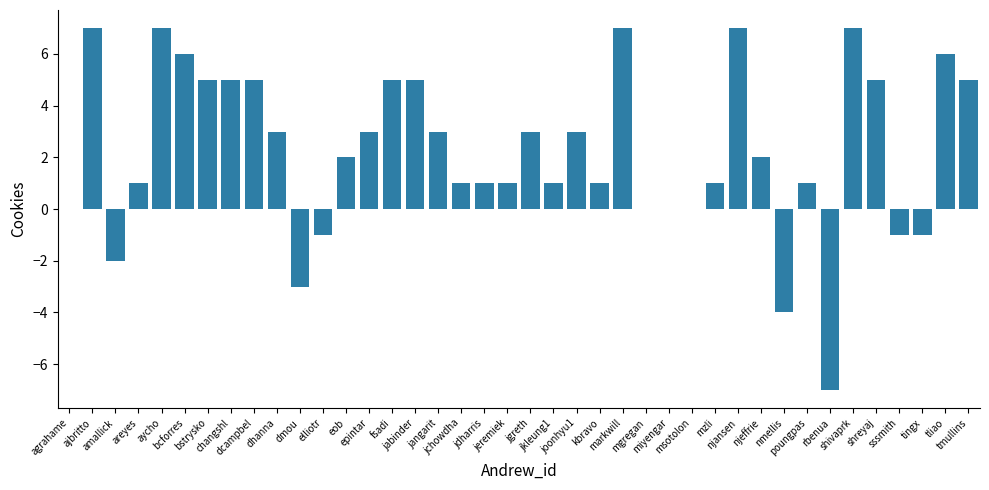

Read the value at markwill, to the nearest 10.

10